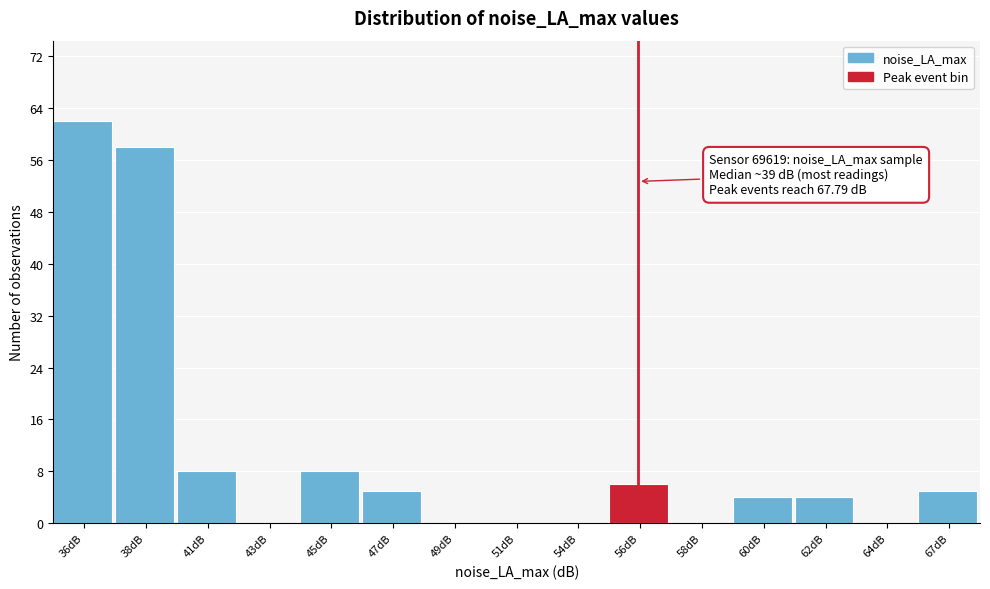

Reading left to right, transcribe all the data shown in this chart.

36dB=62	38dB=58	41dB=8	43dB=0	45dB=8	47dB=5	49dB=0	51dB=0	54dB=0	56dB=6	58dB=0	60dB=4	62dB=4	64dB=0	67dB=5